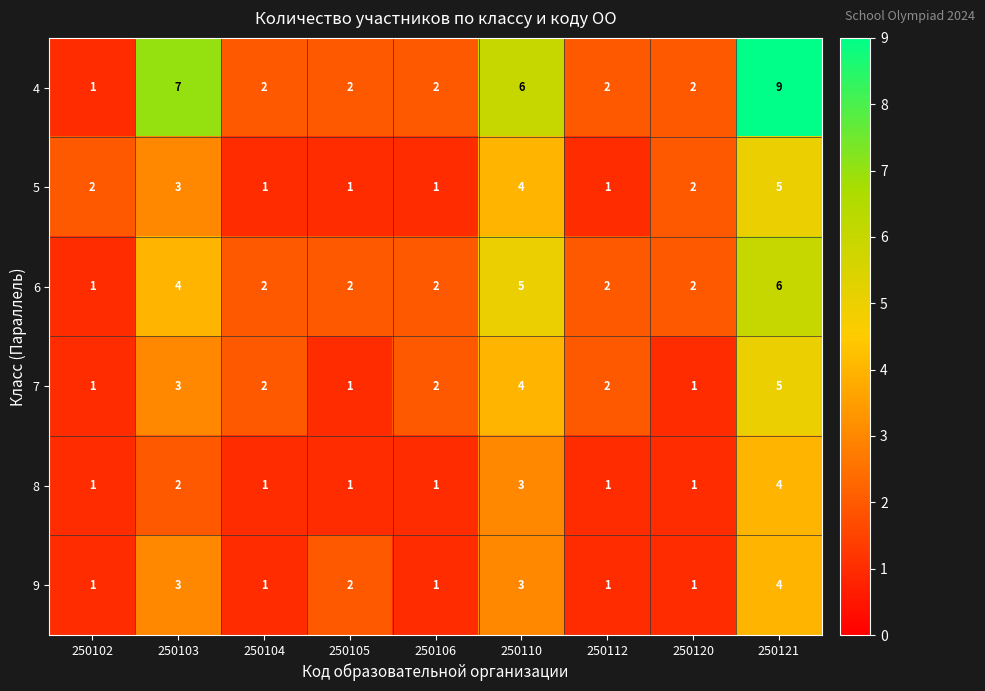

At which label does 8 reach its peak?

250121